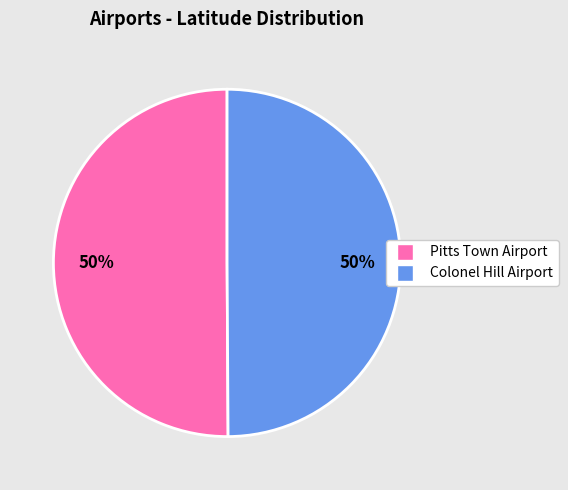

To the nearest percent, what is the average slice percentage?

50%